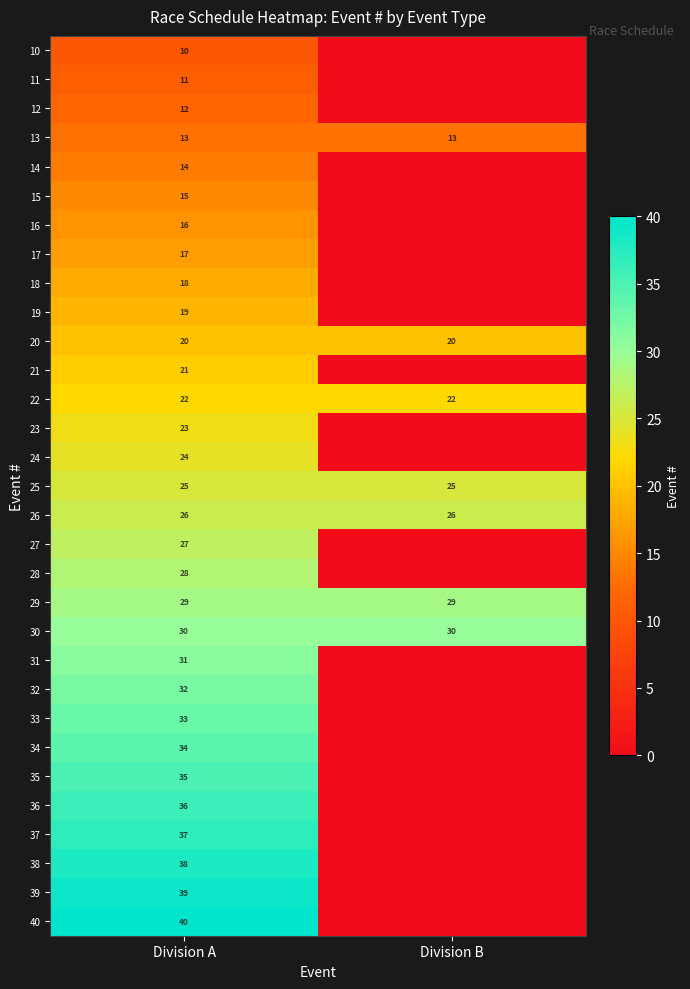

What is the spread (max minus min) of values at Division A?

30